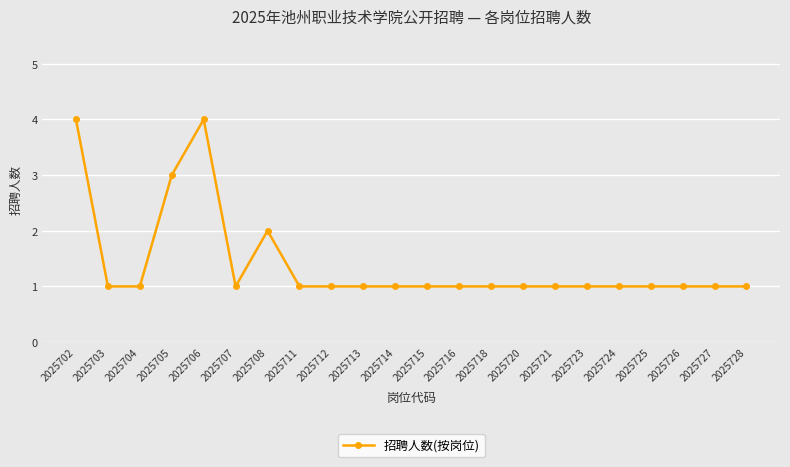

What is the difference between the maximum and minimum values?

3